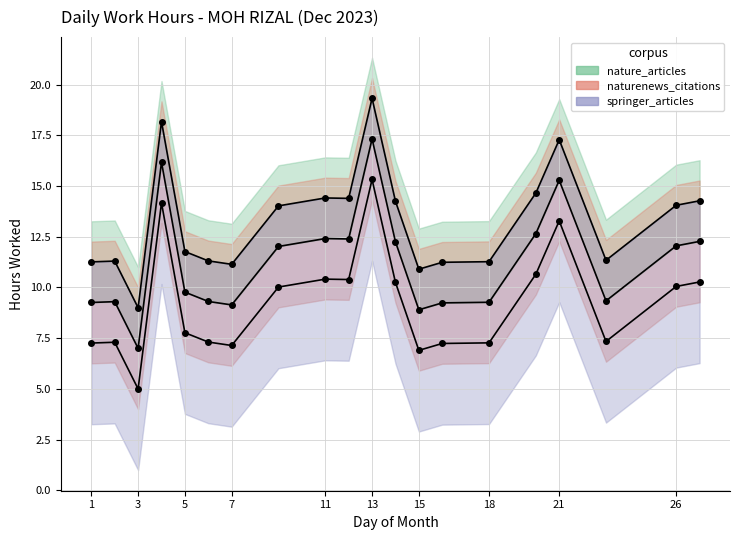

How many lines are shown in the chart?

3